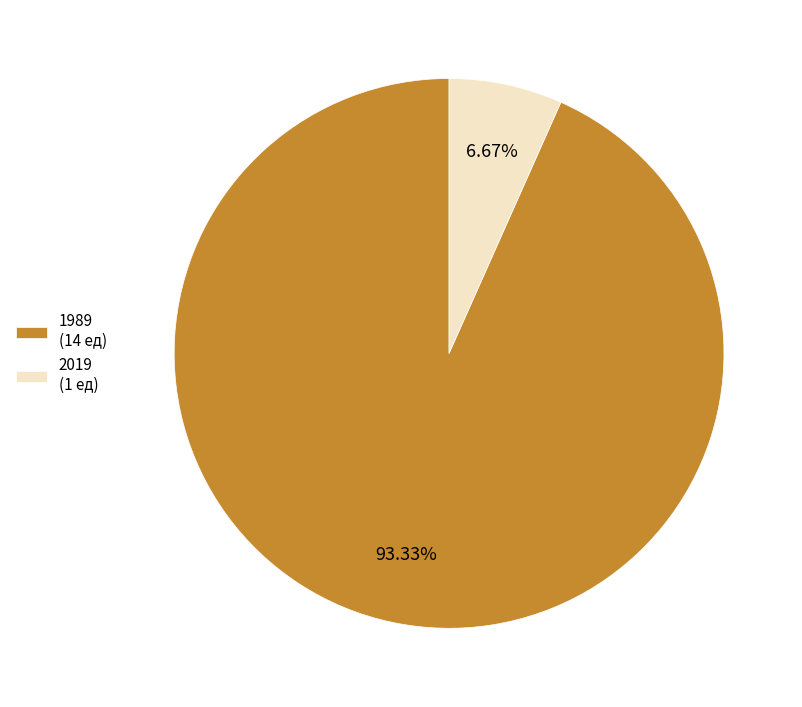

How many segments does this pie chart have?

2